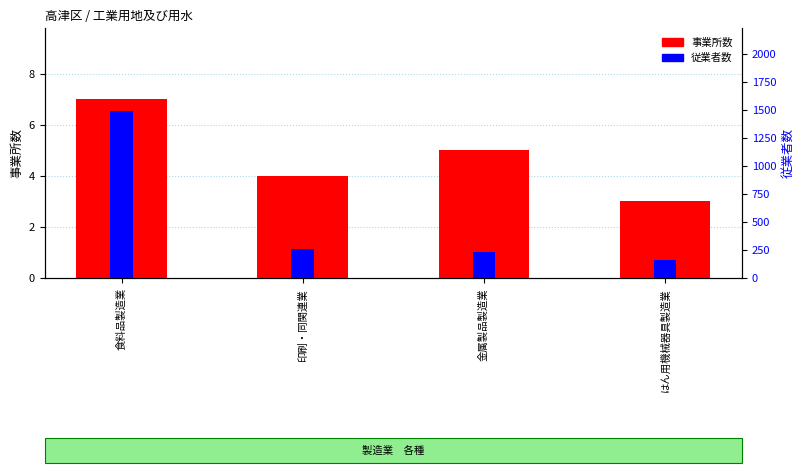

Which series has the largest range (max minus min)?

従業者数